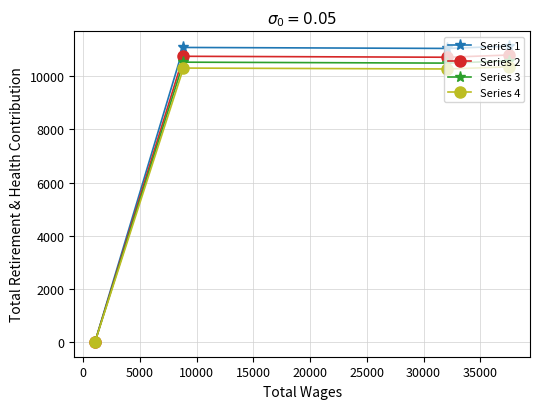

Which series has the largest range (max minus min)?

Series 1